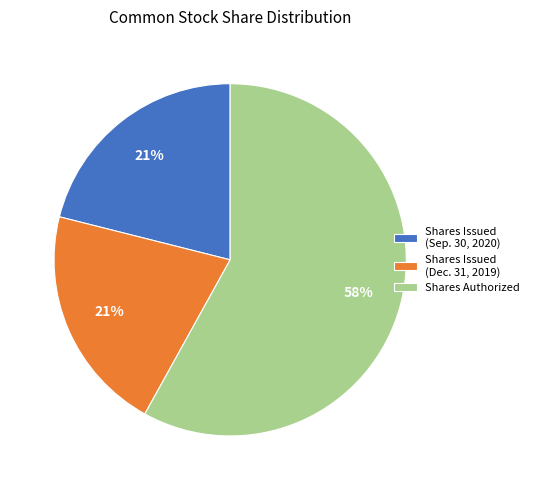

What percentage is the Shares Issued (Dec. 31, 2019) slice, to the nearest percent?

21%